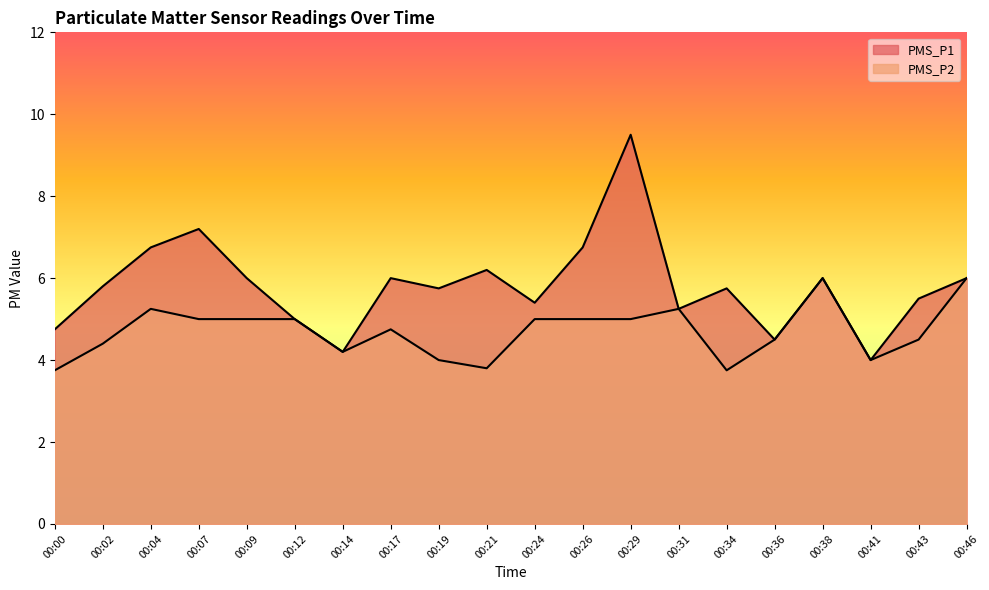

Rank the series by their average value, from lowest to highest.

PMS_P2, PMS_P1